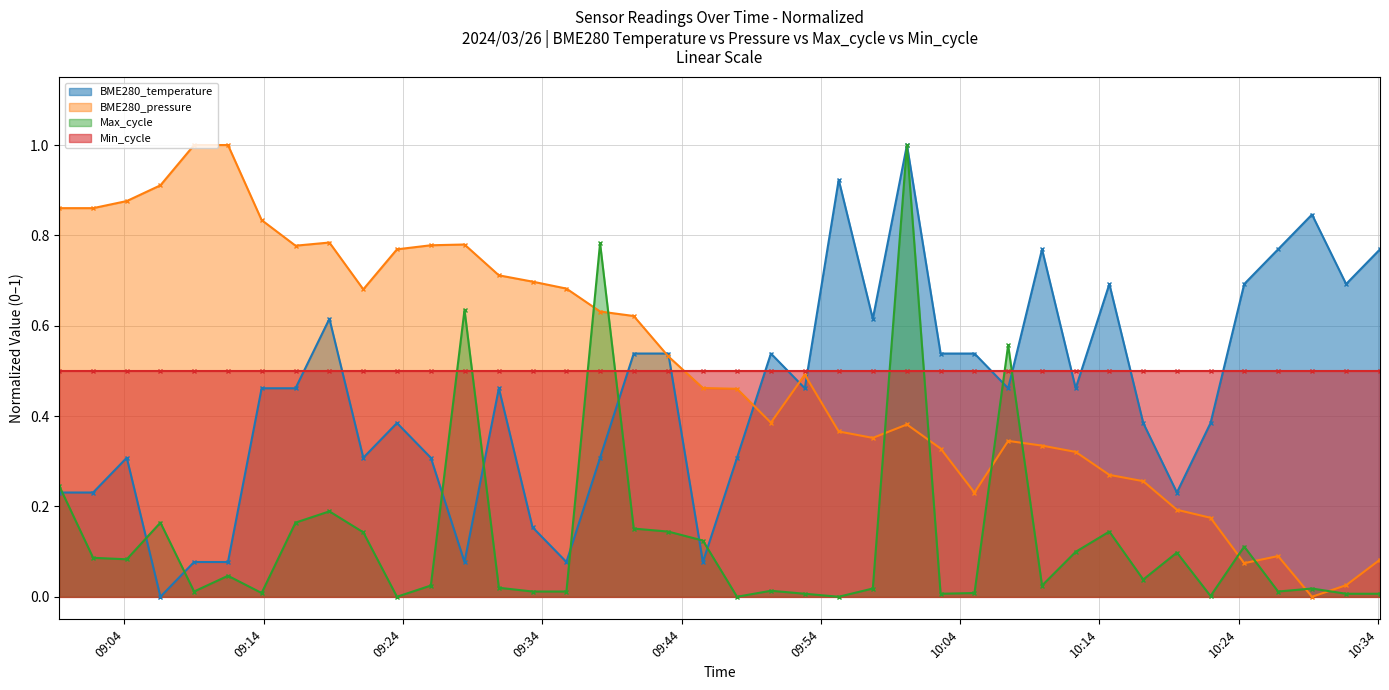

What is the maximum value for BME280_pressure?

1.0